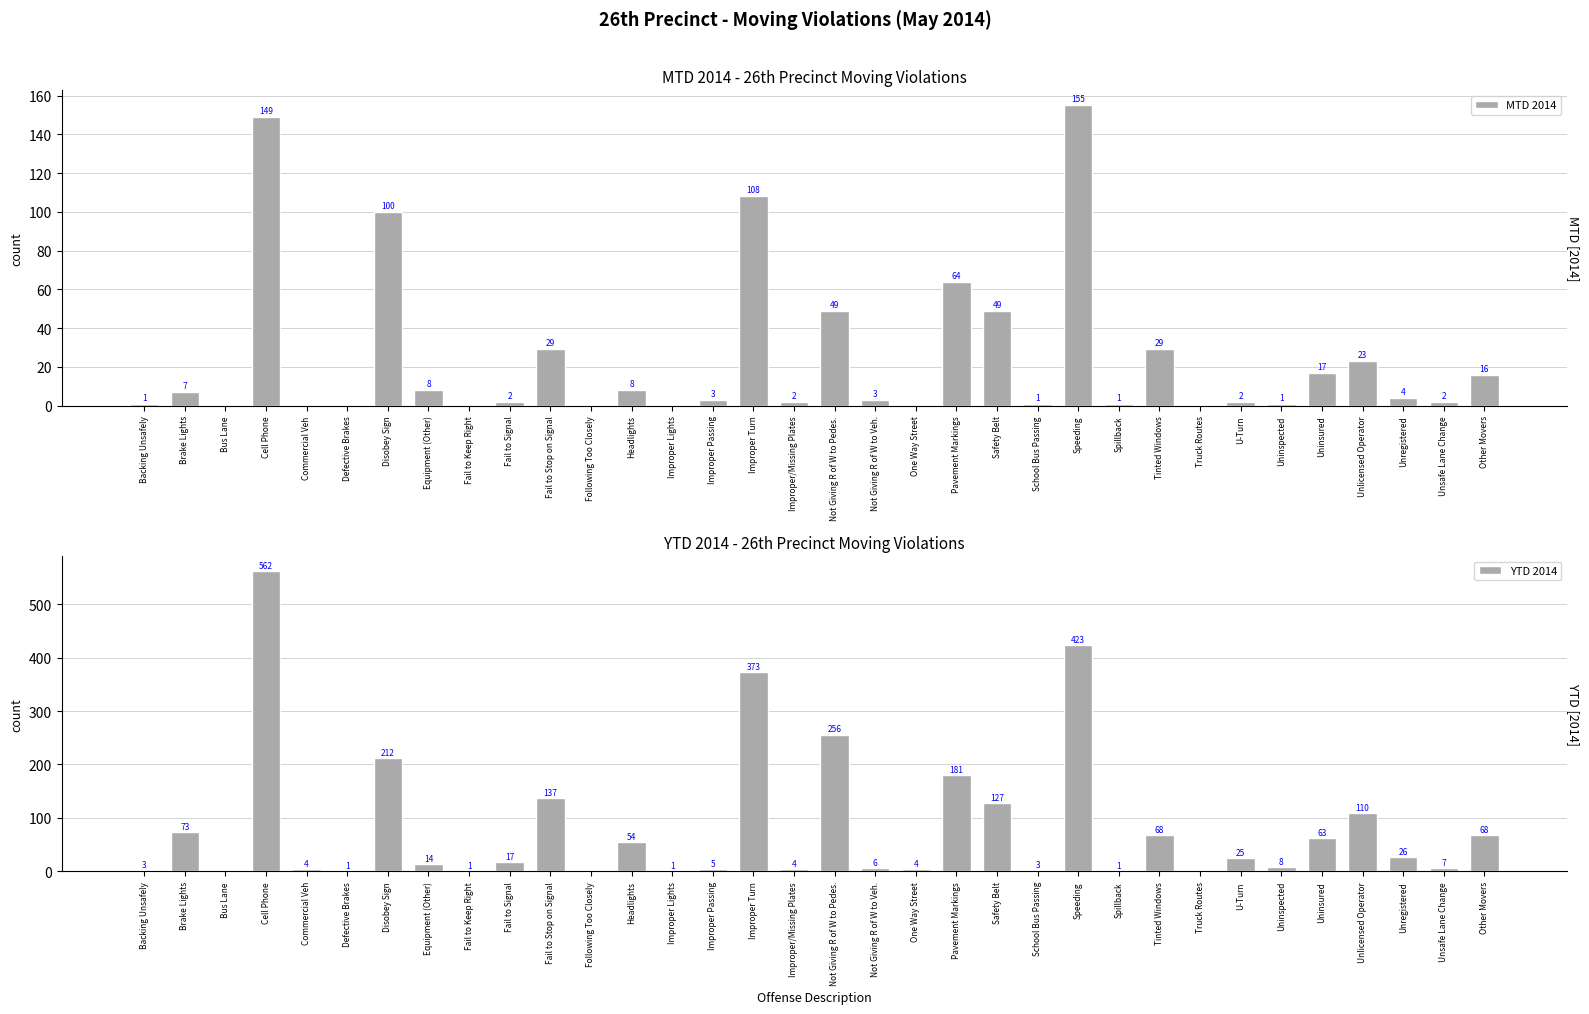

What is the average value of the YTD 2014 series?

83